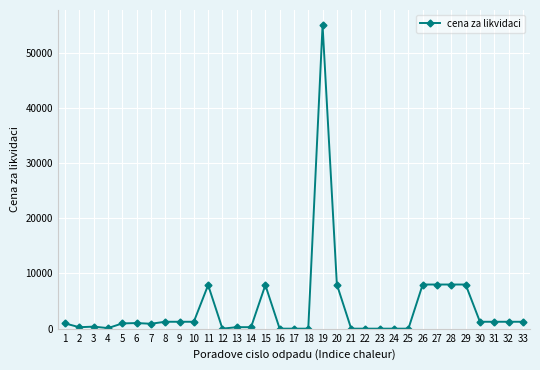

What is the difference between the second highest and second lowest values?

8000